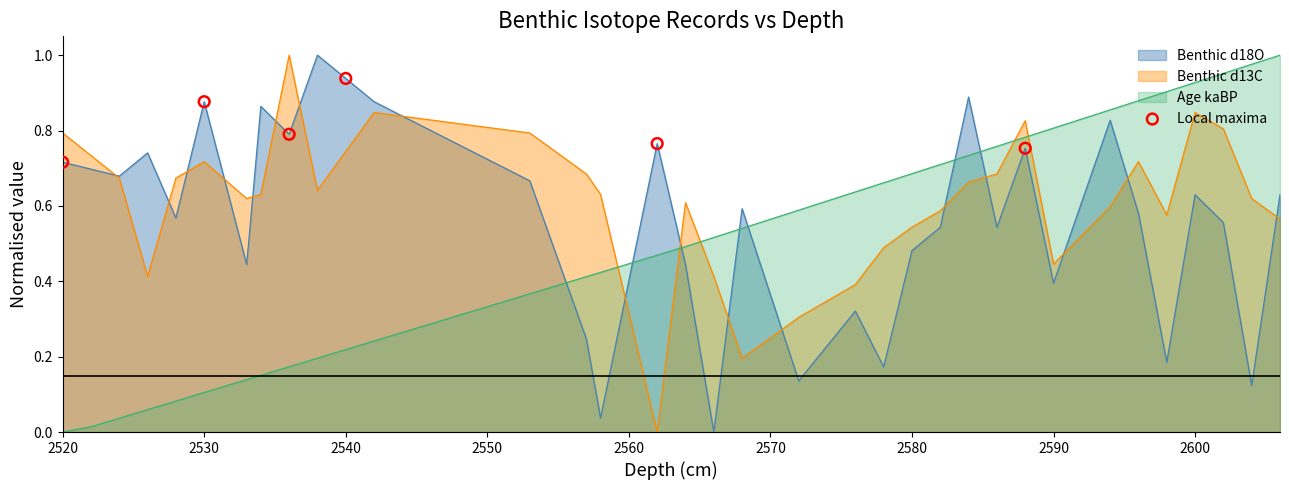

List the series in order of their overall mean, highest first.

Benthic d13C, Benthic d18O, Age kaBP